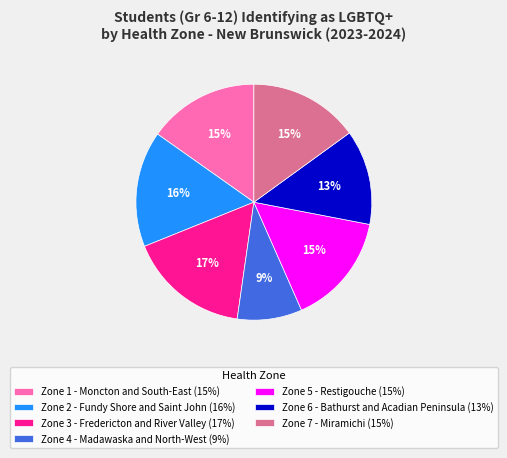

Between Zone 4 - Madawaska and North-West (9%) and Zone 1 - Moncton and South-East (15%), which is larger?

Zone 1 - Moncton and South-East (15%)